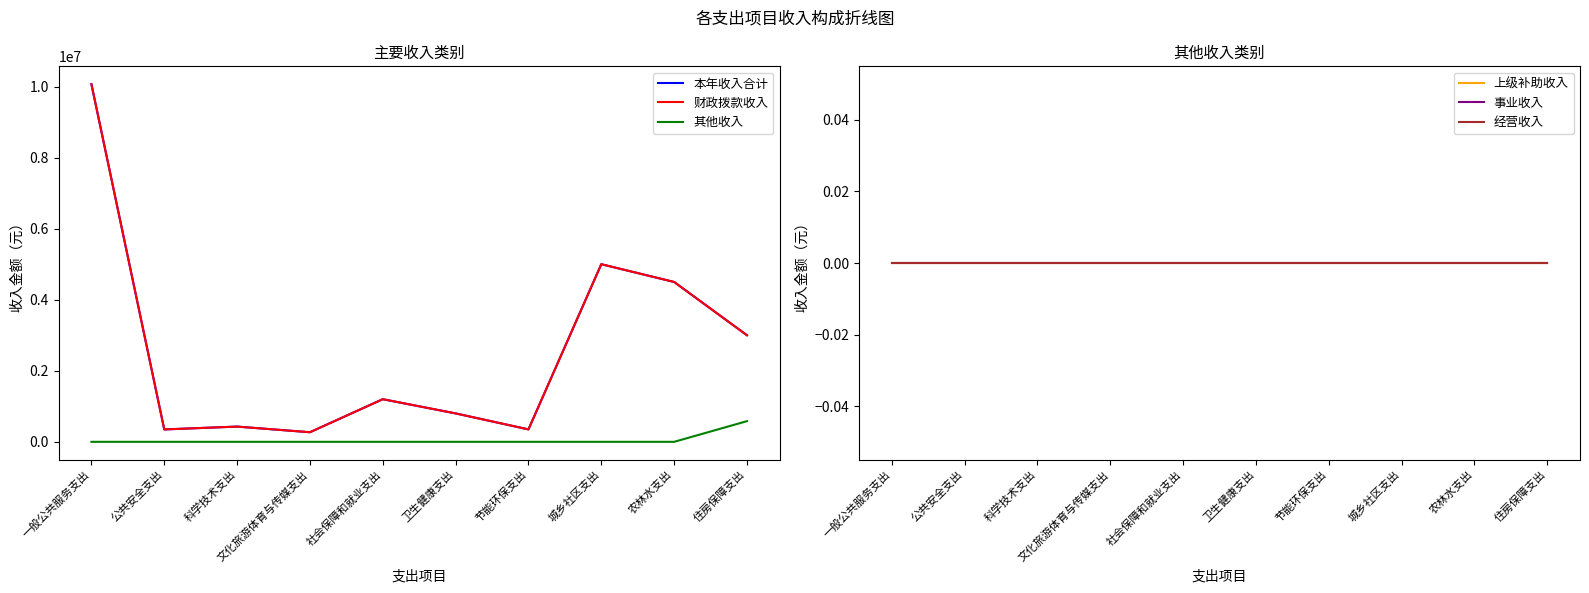

What is the minimum value for 财政拨款收入?

270000.0